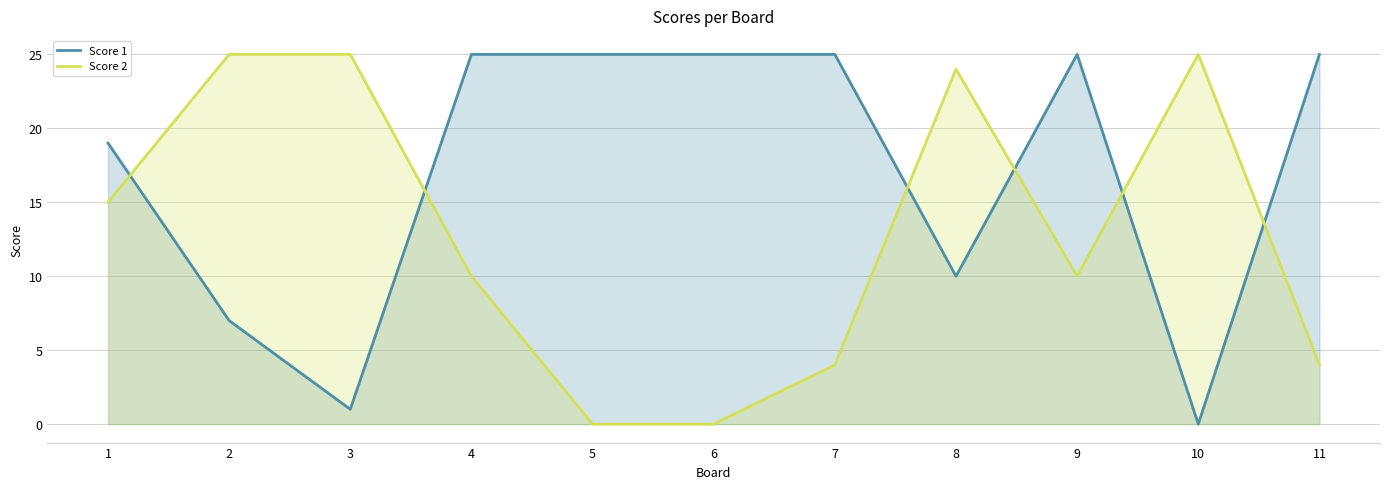

What is the sum of the Score 1 values at 7 and 3?

26